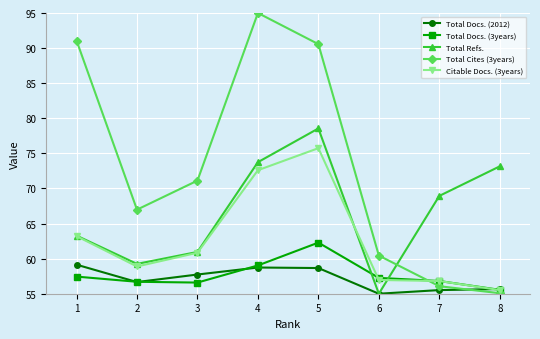

Which series changed the most between 1 and 2?

Total Cites (3years)